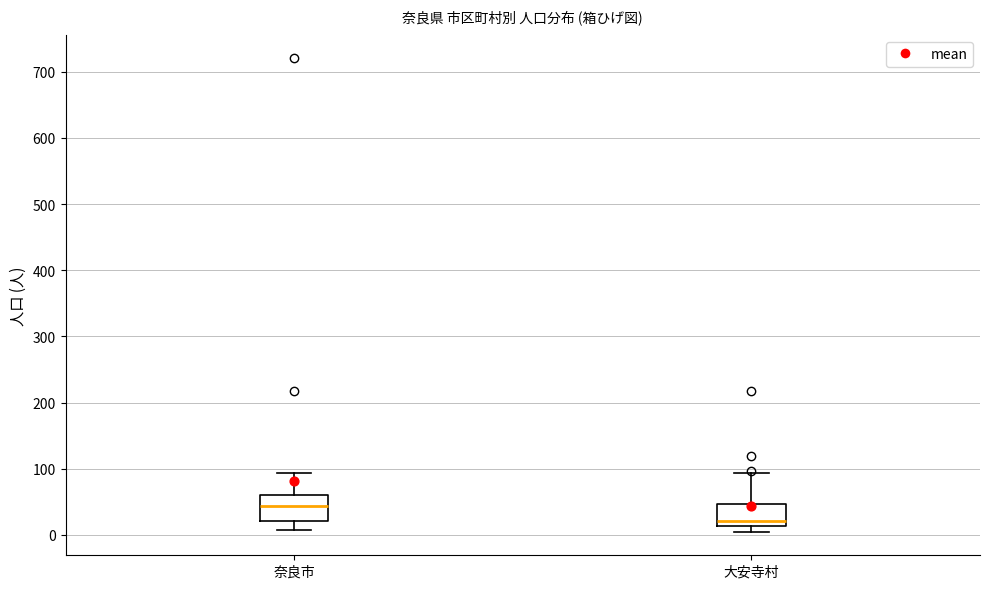

Where is the upper edge of the box for 大安寺村 on the y-axis? The values are not printed on the chart, so give them approximately, as read against the axis.

50